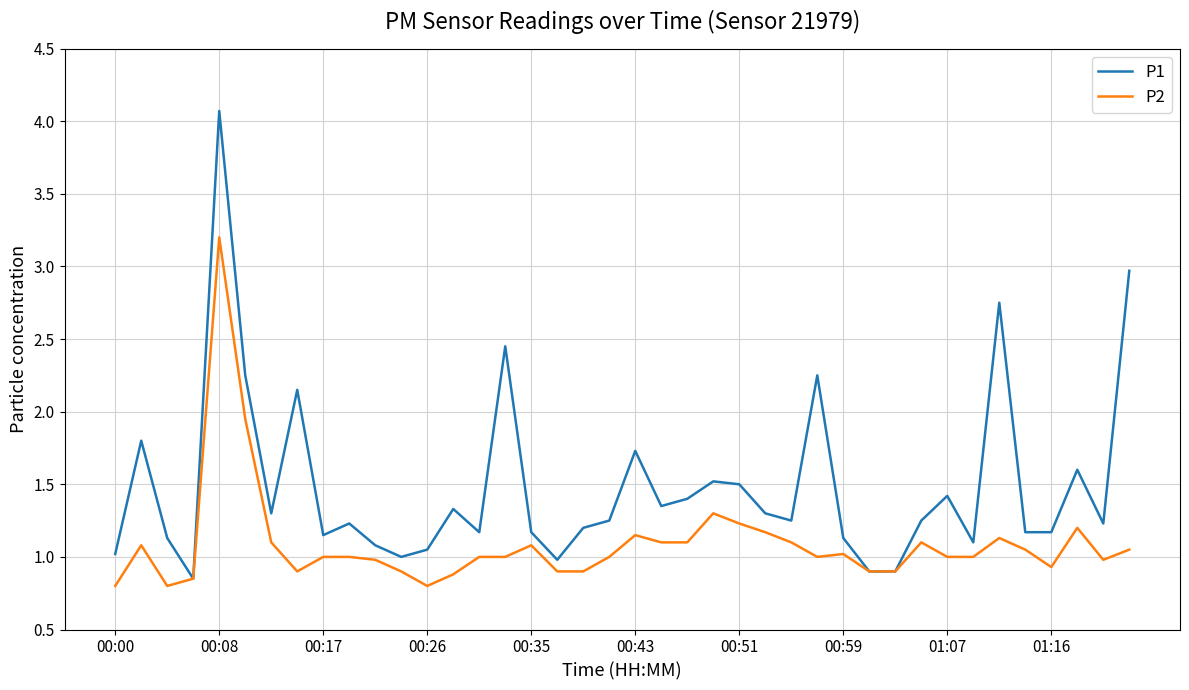

What is the maximum value for P2?

3.2